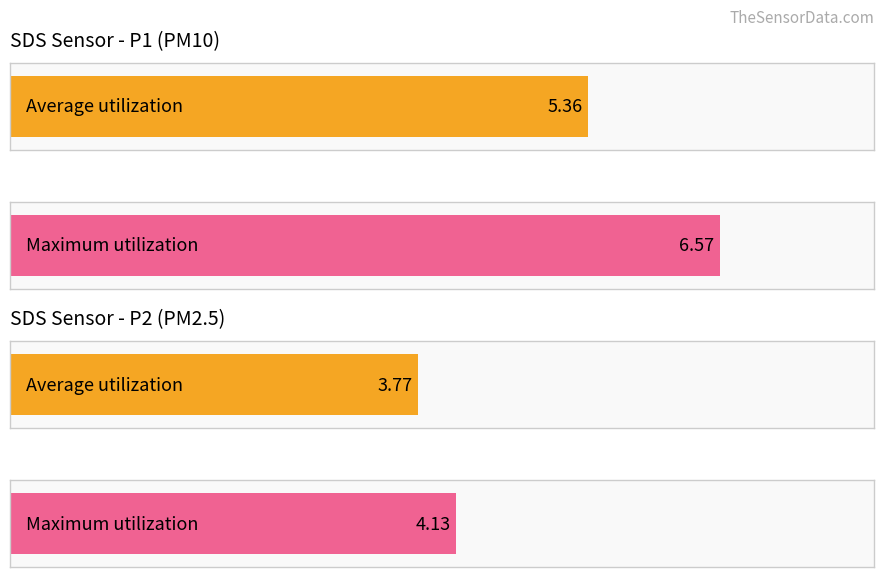

Rank the series by their maximum value, from highest to lowest.

SDS_P1, SDS_P2